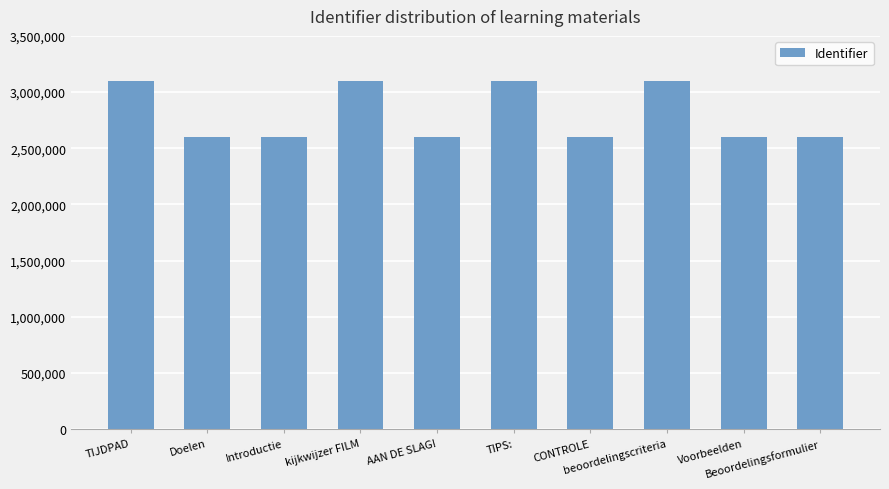

What is the average value?

2799428